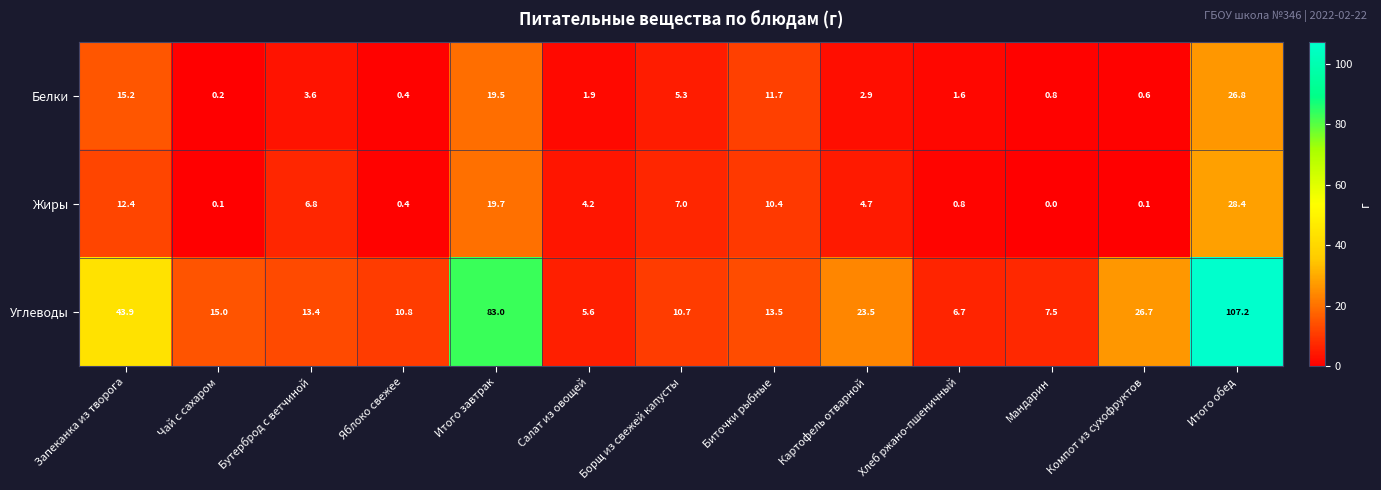

Is it true that Белки equals 0.9 at Салат из овощей?

False